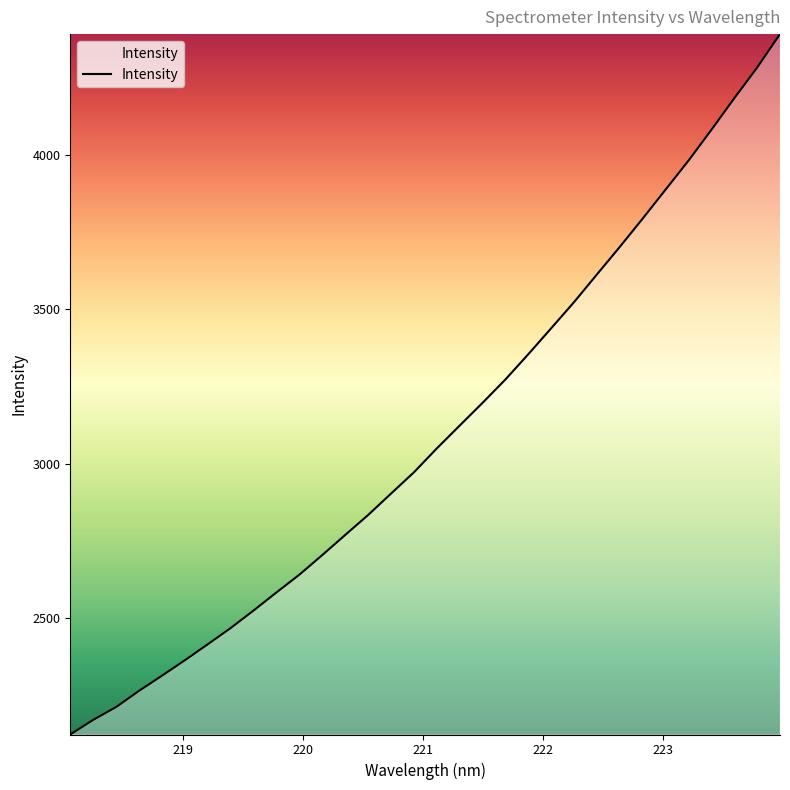

What is the minimum value shown in the chart?

2124.4